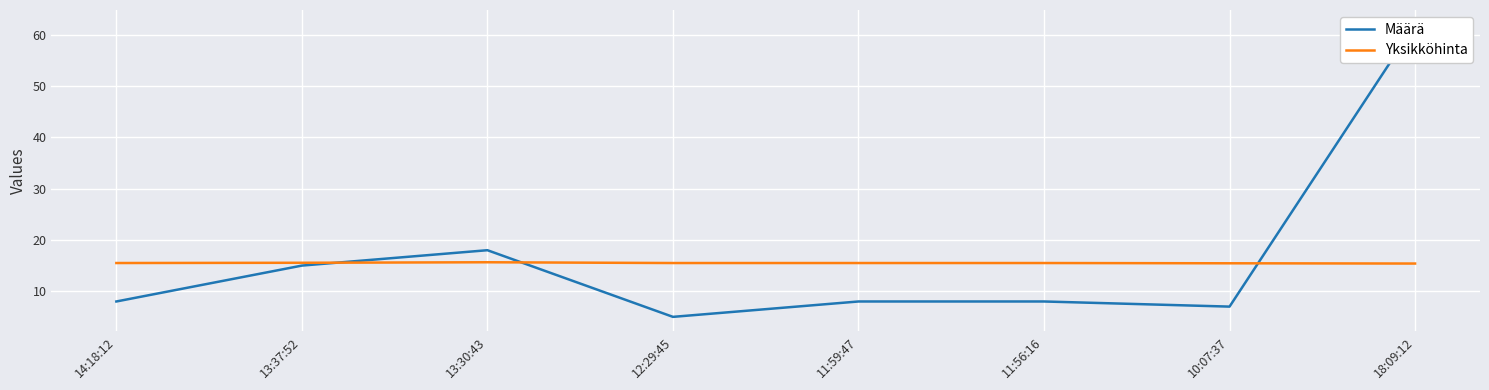

How many categories are shown in the chart?

8